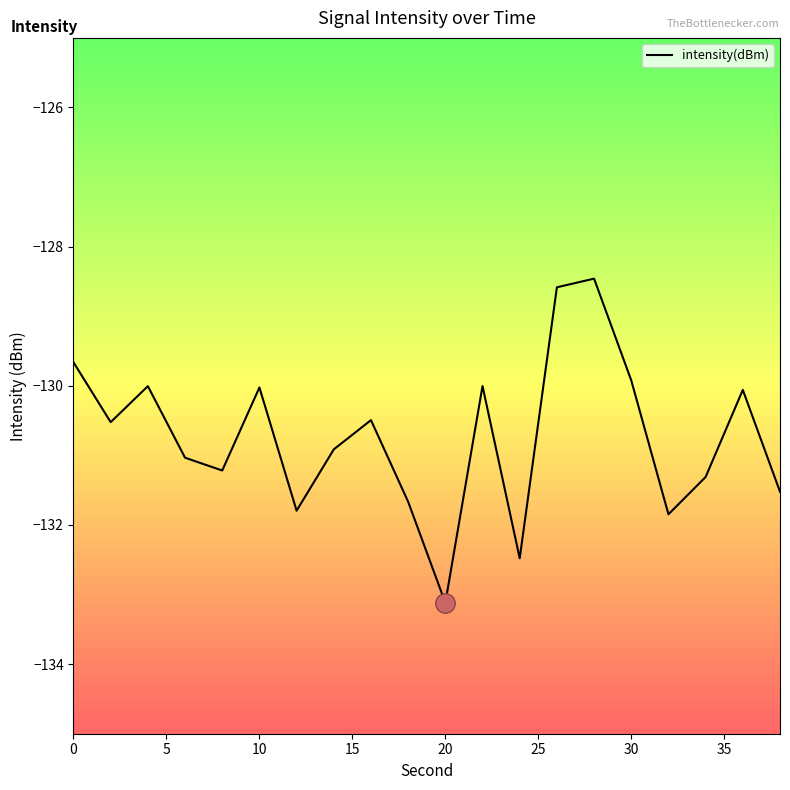

What is the maximum value shown in the chart?

-128.5